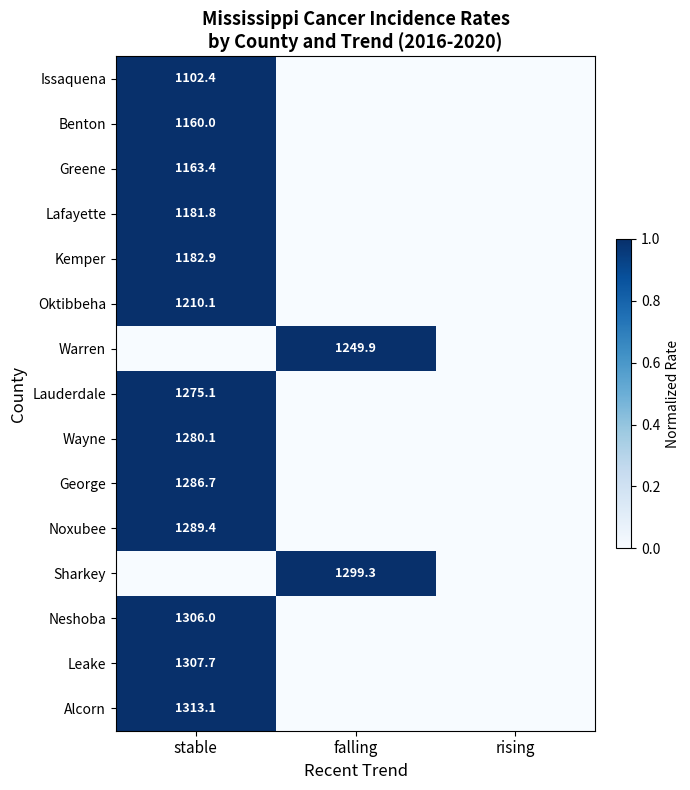

Is it true that Oktibbeha equals 1725.9 at stable?

False